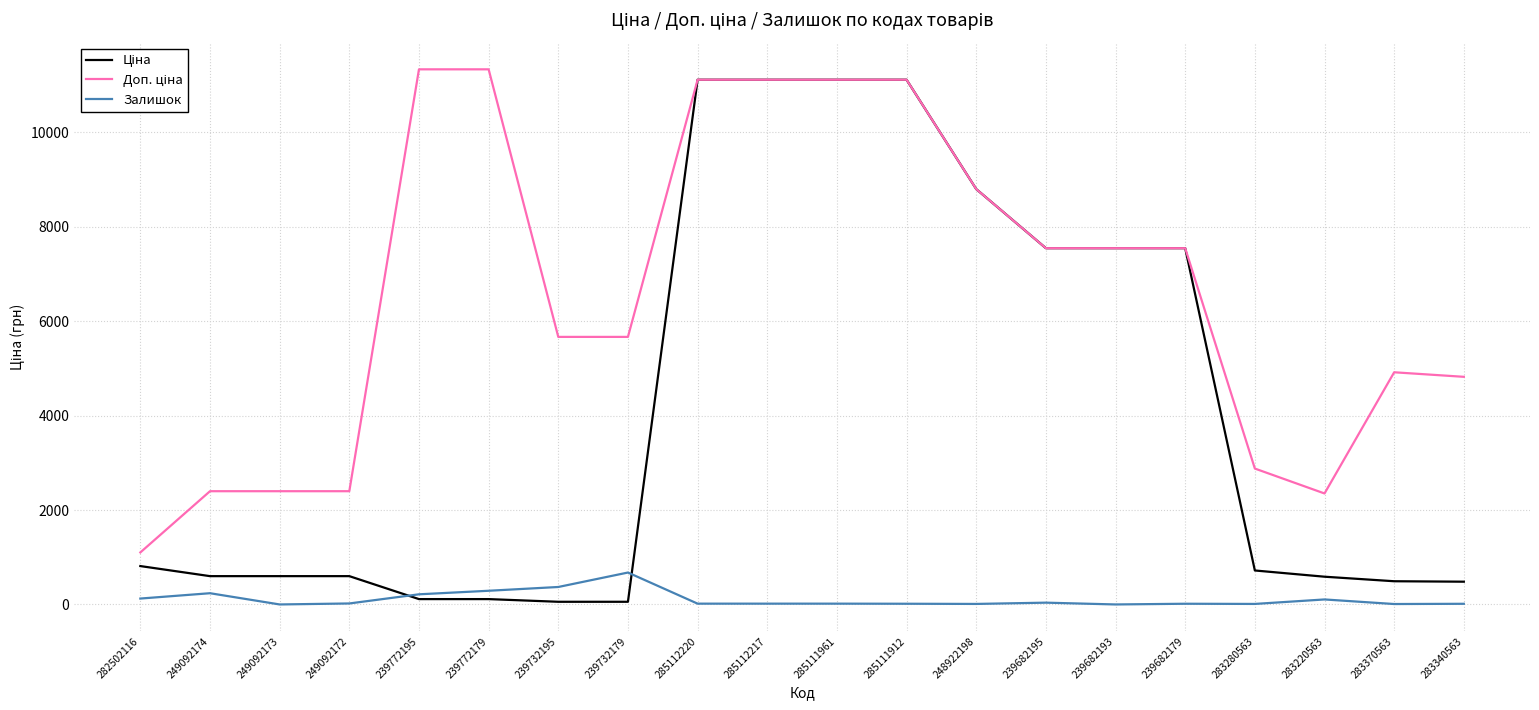

The Залишок series shows 411.3 at 249092173. True or false?

False